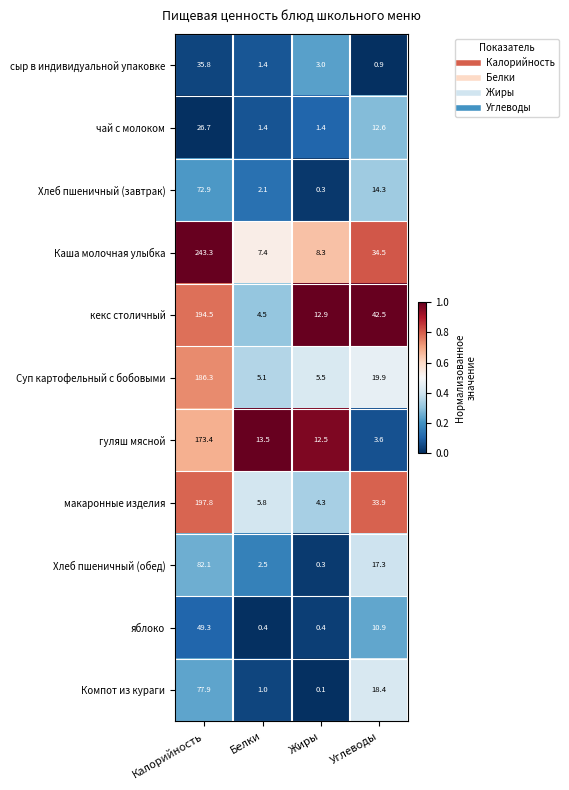

Between Белки and Углеводы, which series saw the biggest shift?

кекс столичный